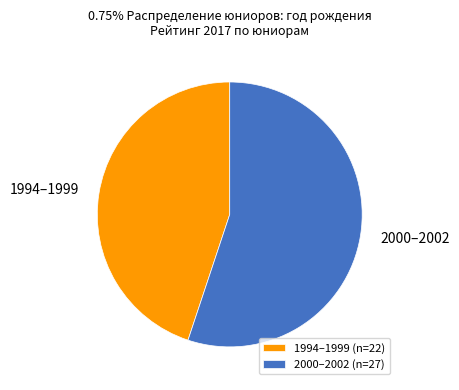

Is the sum of 1994–1999 and 2000–2002 greater than half?

Yes